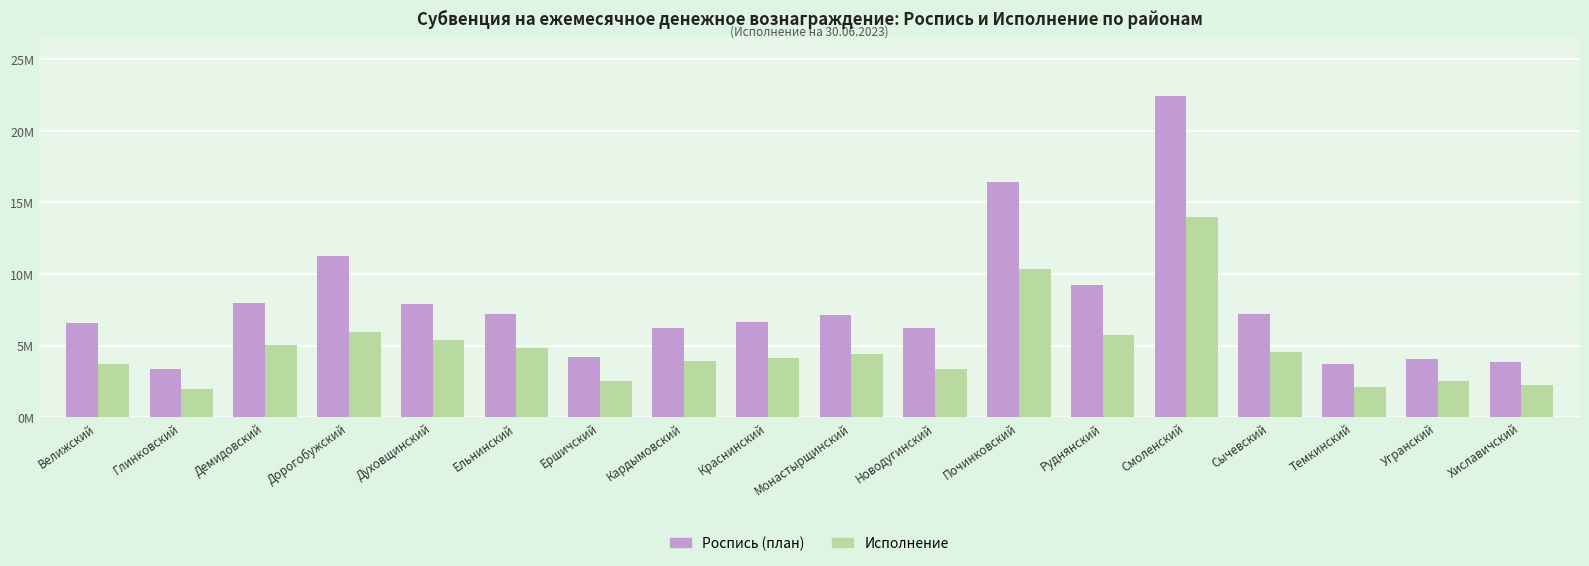

Rank the series by their maximum value, from lowest to highest.

Исполнение, Роспись (план)